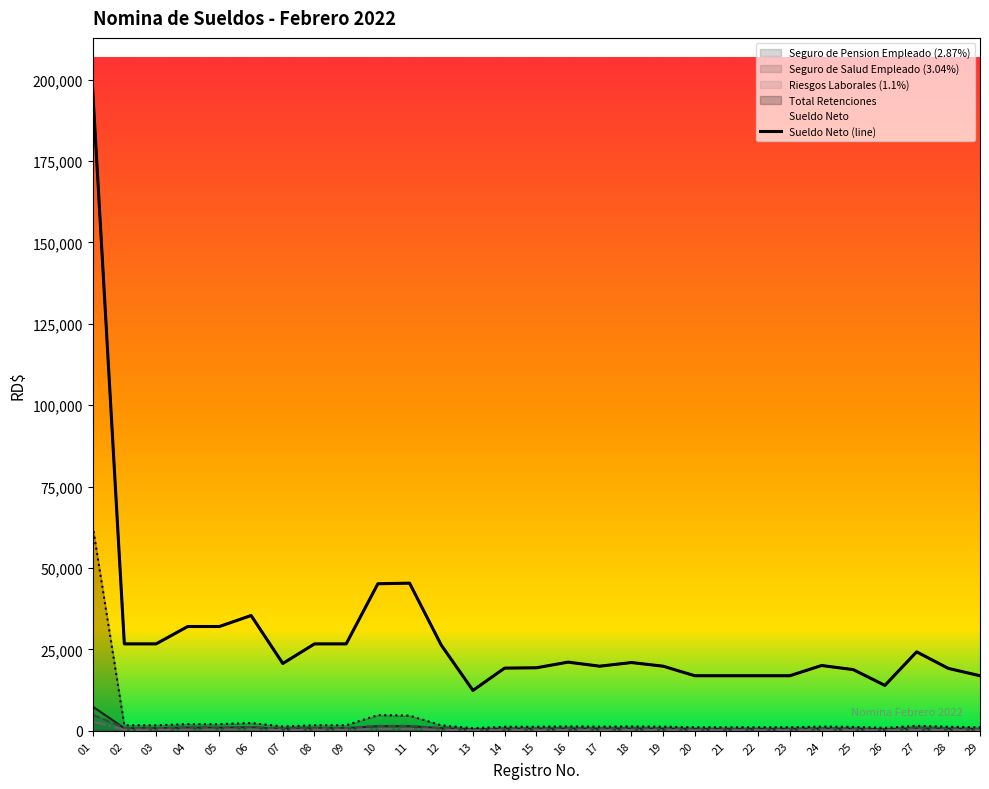

Is the value of Riesgos Laborales (1.1%) at 01 greater than the value of Seguro de Pension Empleado (2.87%) at 11?

Yes